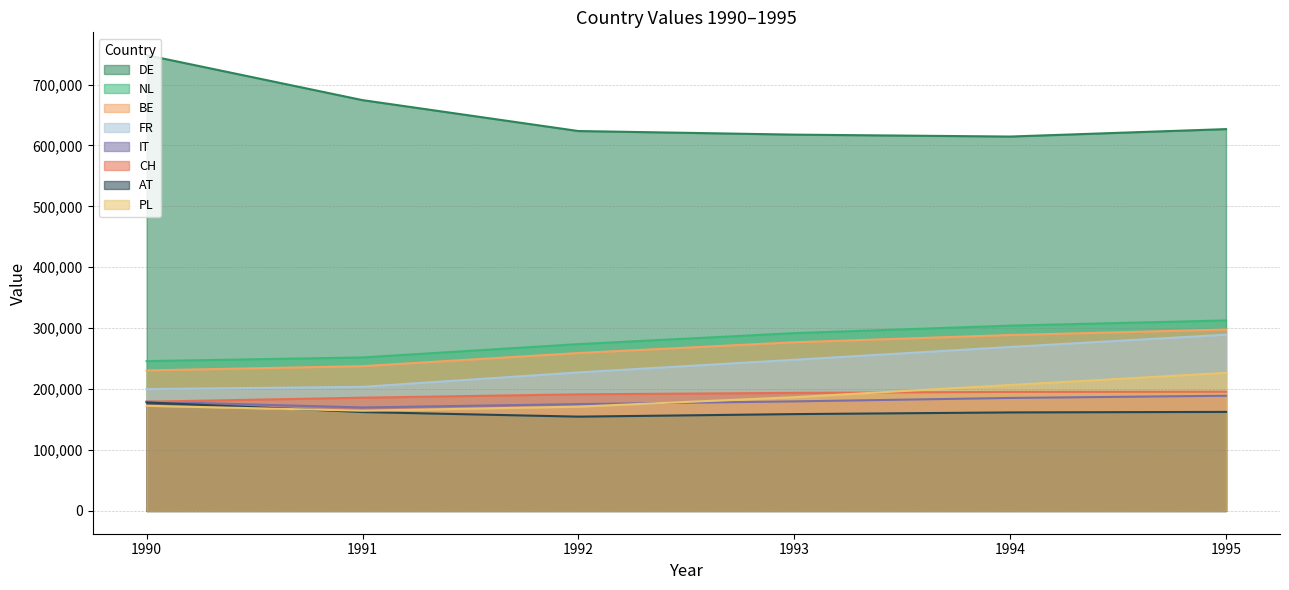

What is the maximum value shown in the chart?

748340